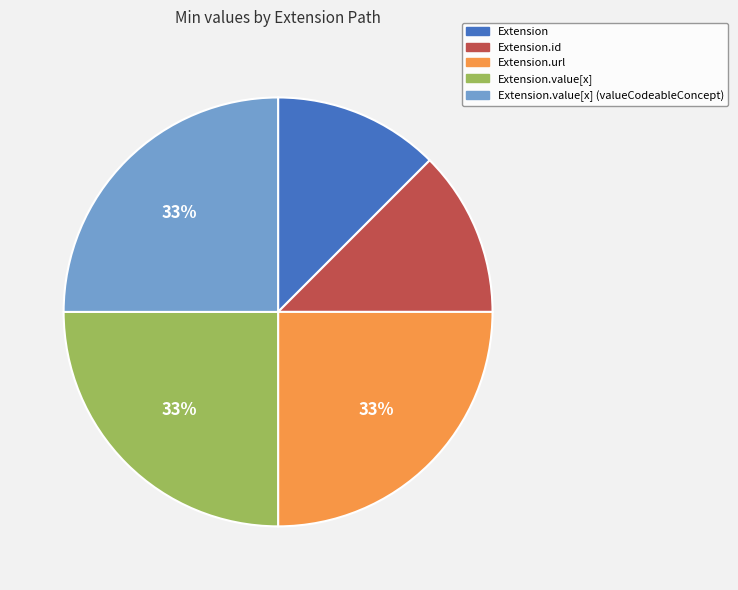

True or false: Extension.url accounts for 33% of the total.

True